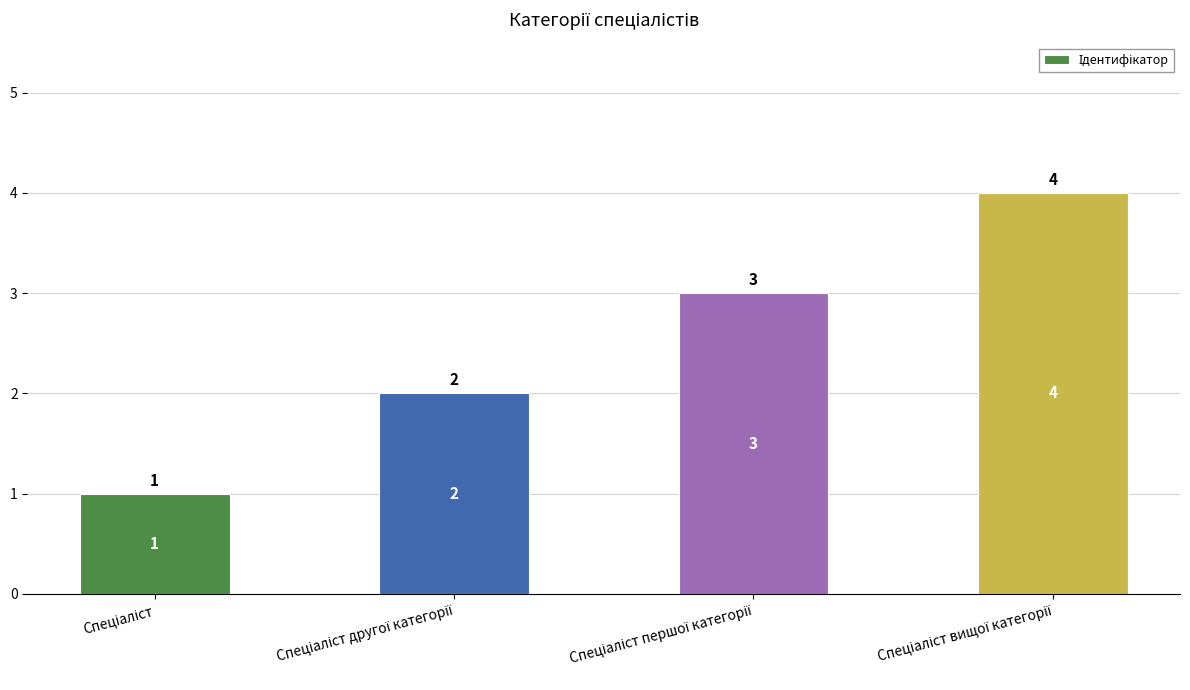

What is the greatest value displayed?

4